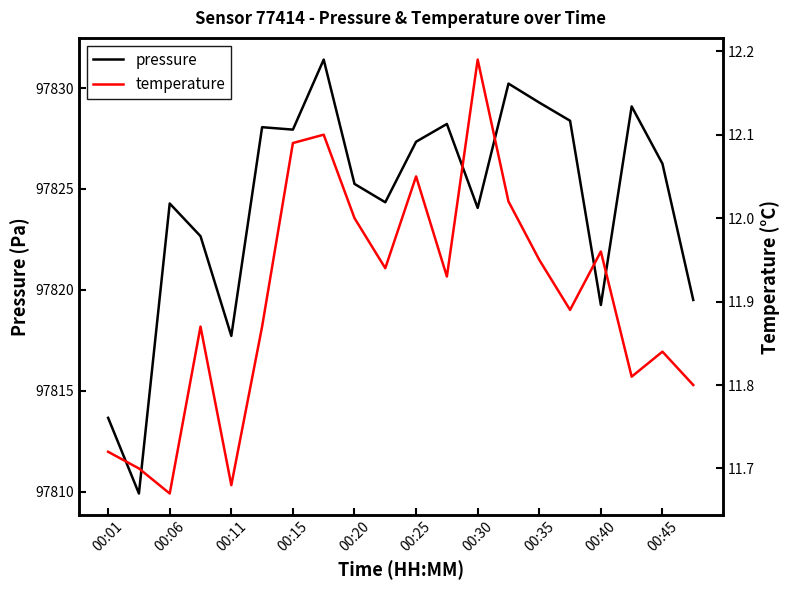

In temperature, how many points are lower than both neighbors (excluding endpoints)?

6